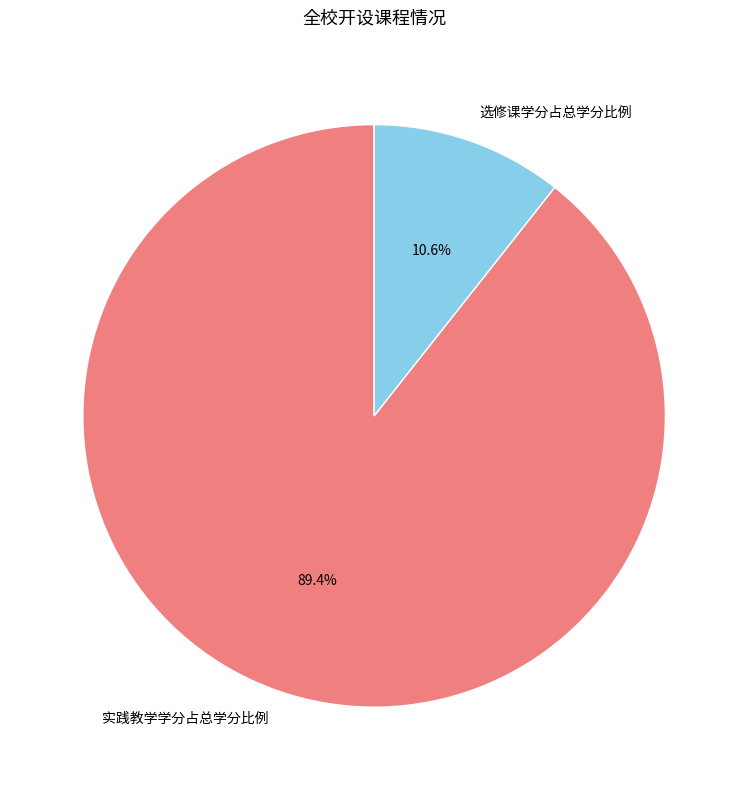

Is it true that 选修课学分占总学分比例 is 1% of the pie?

False